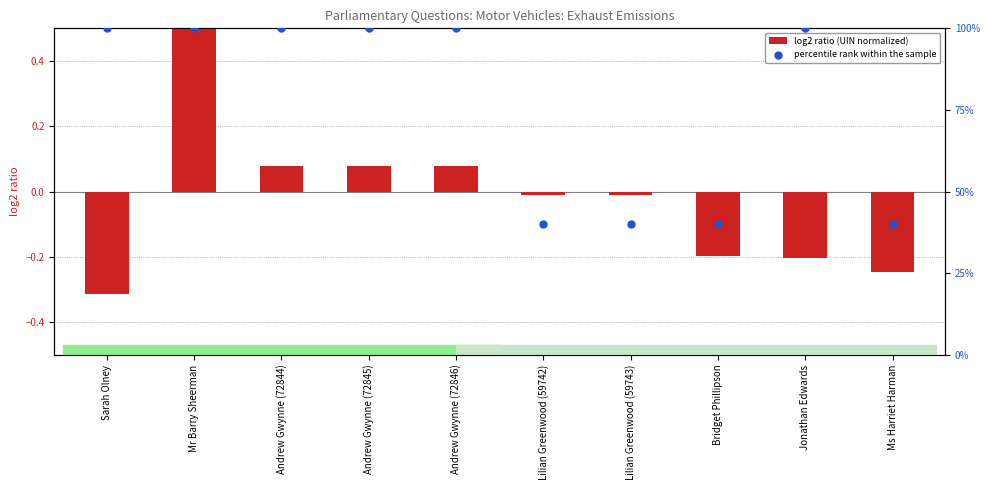

Which series contains the highest Y value?

percentile rank within the sample